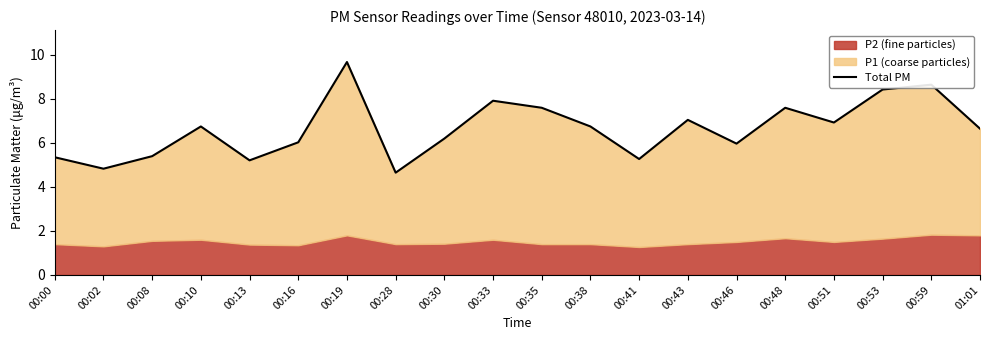

The value at 00:08 is 3.7. True or false?

False